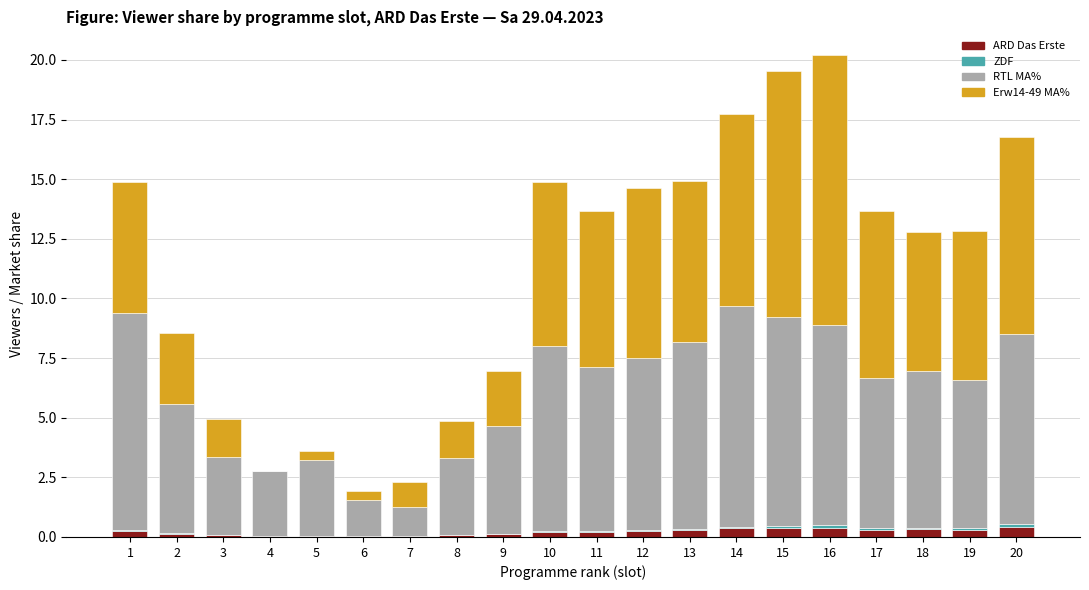

True or false: ARD Das Erste has a value of 0.4 at 15.

True